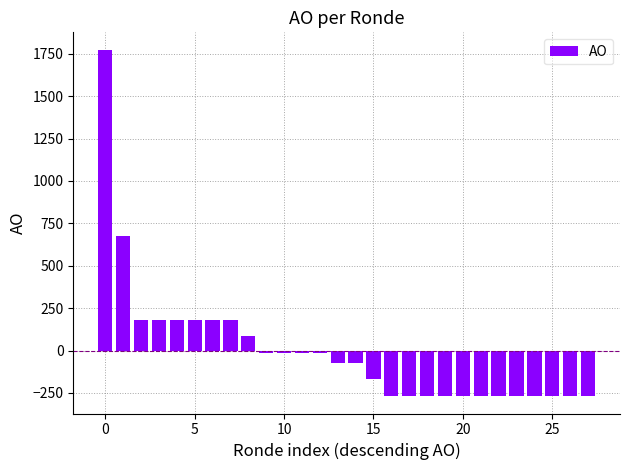

What is the difference between the maximum and minimum values?

2044.0